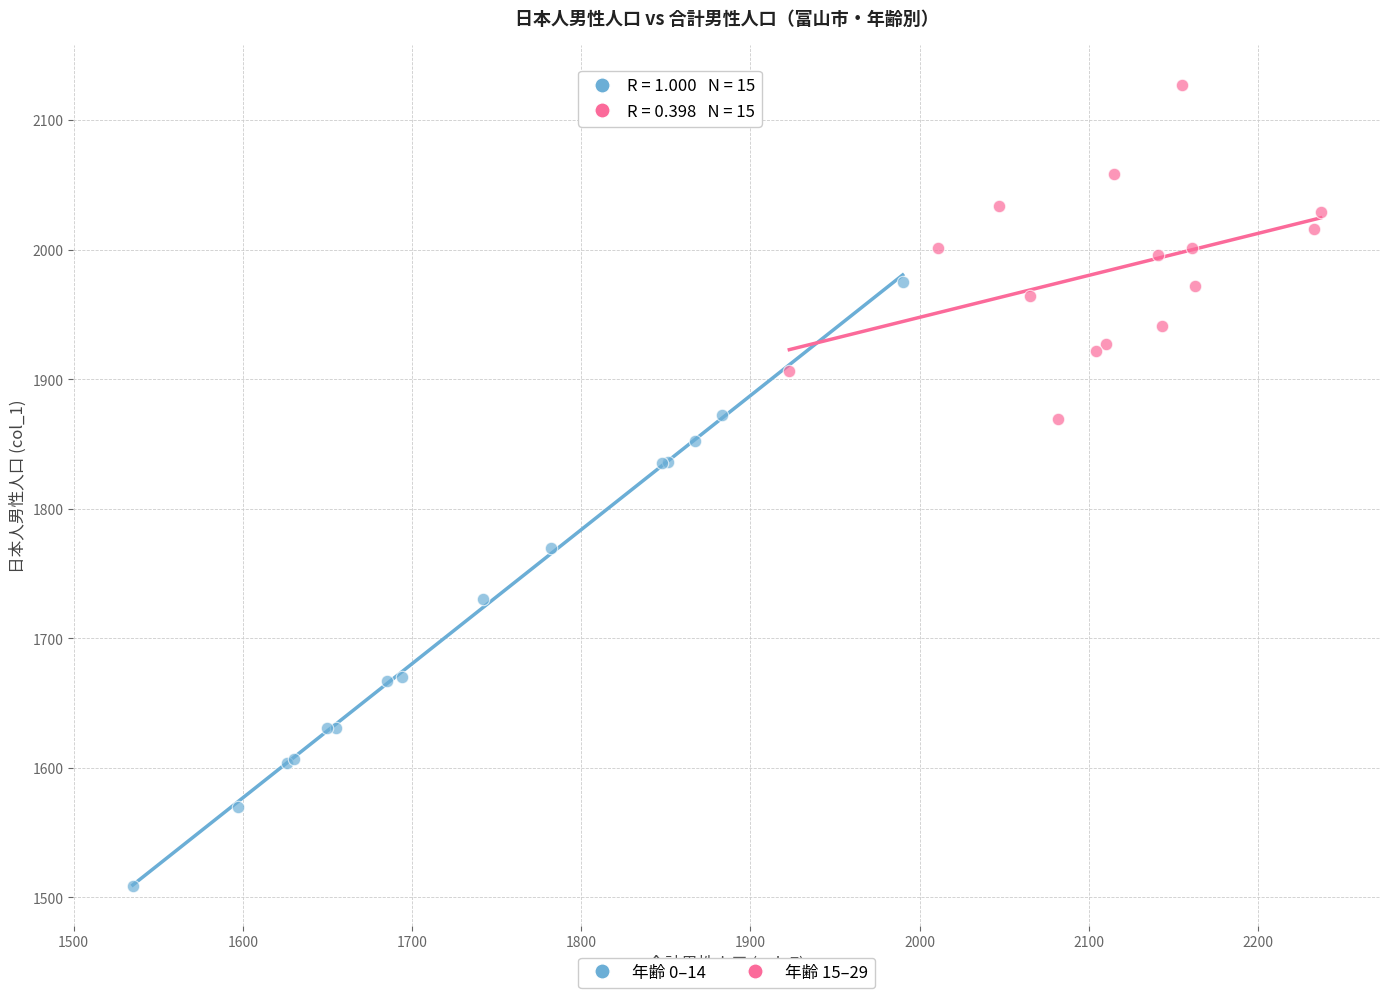

Which series contains the lowest Y value?

年齢 0–14